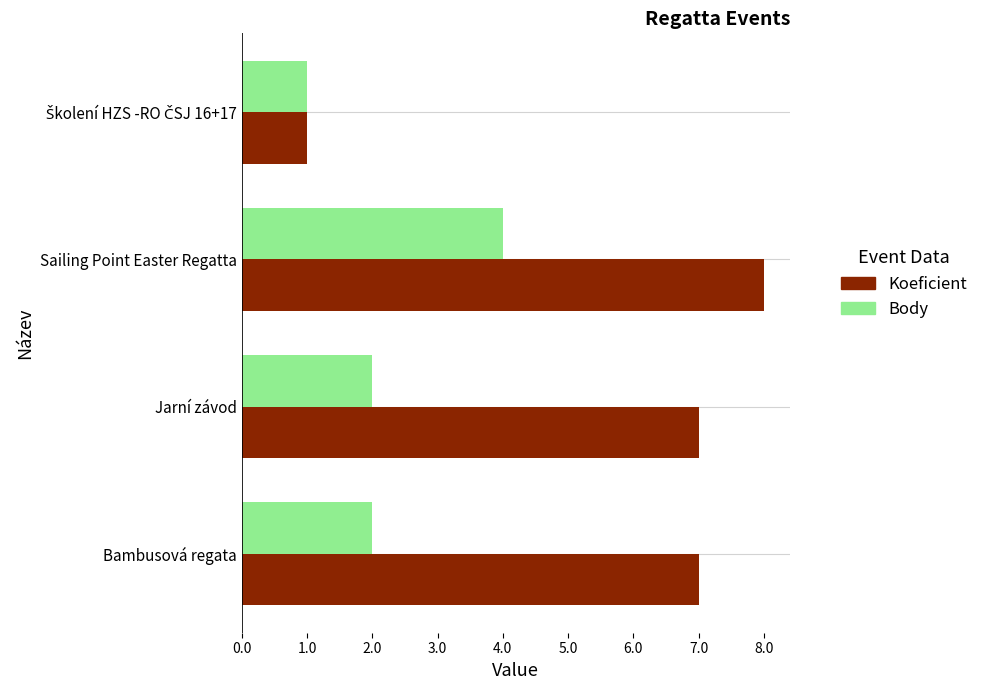

What is the greatest value displayed?

8